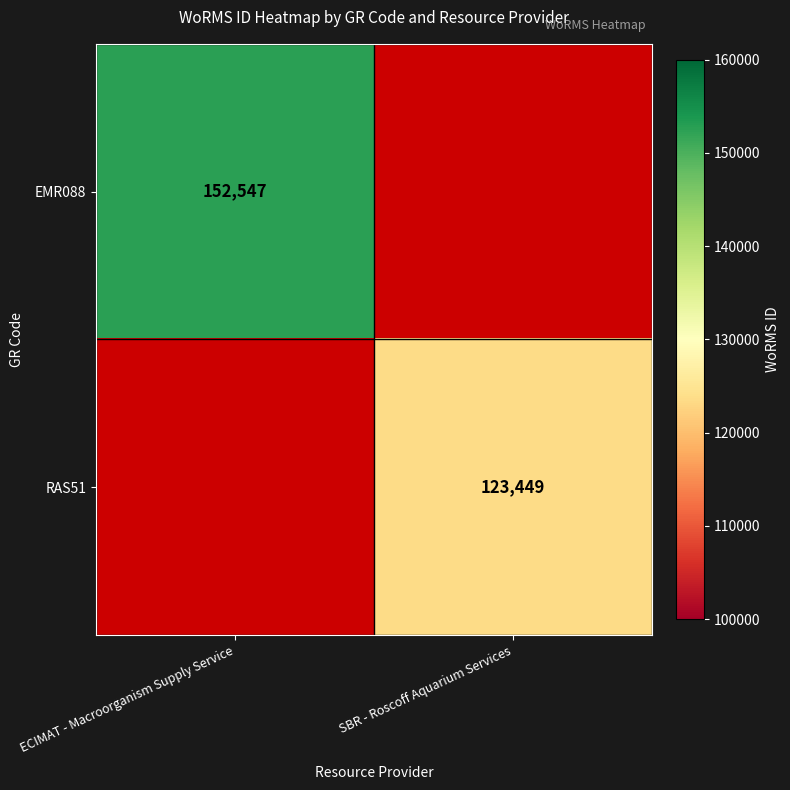

True or false: EMR088 has a value of 77909 at ECIMAT - Macroorganism Supply Service.

False